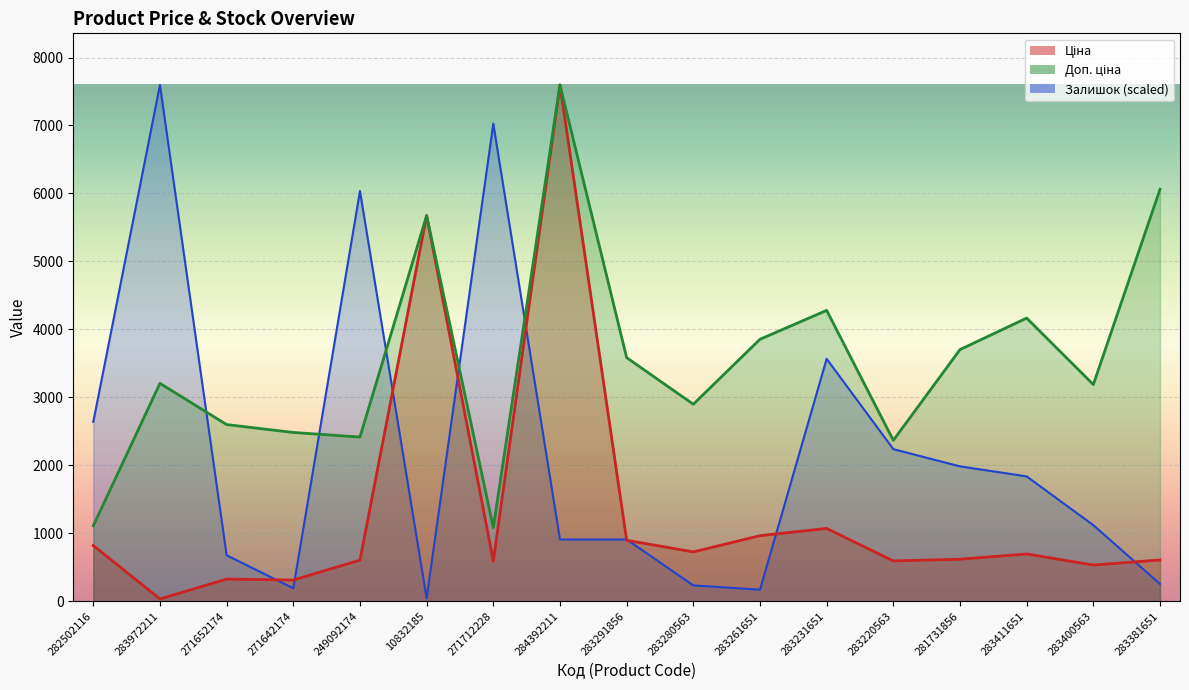

What is the label of the 12th point from the right?

10832185